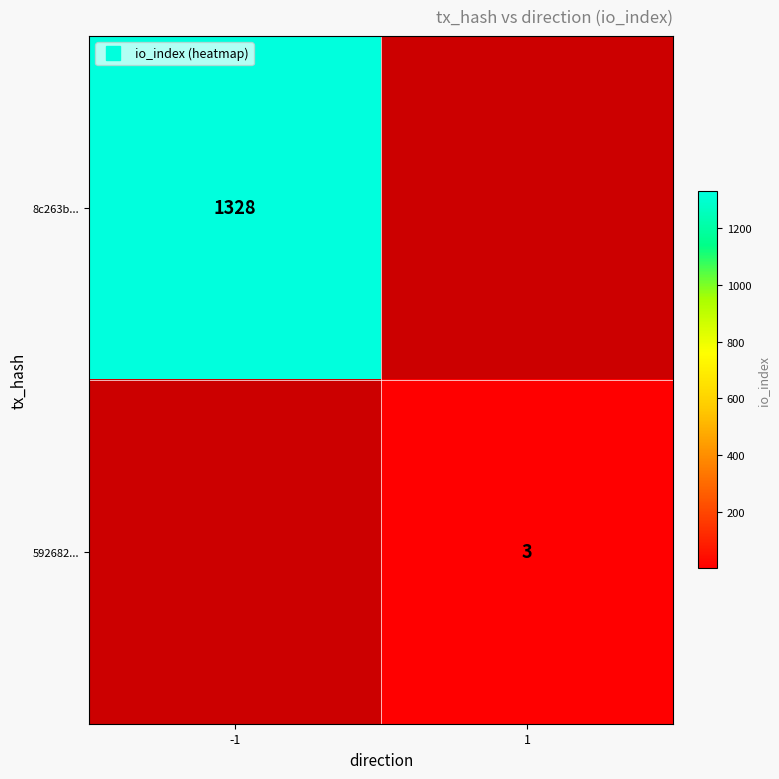

Rank the categories by 592682... value from lowest to highest.

-1, 1